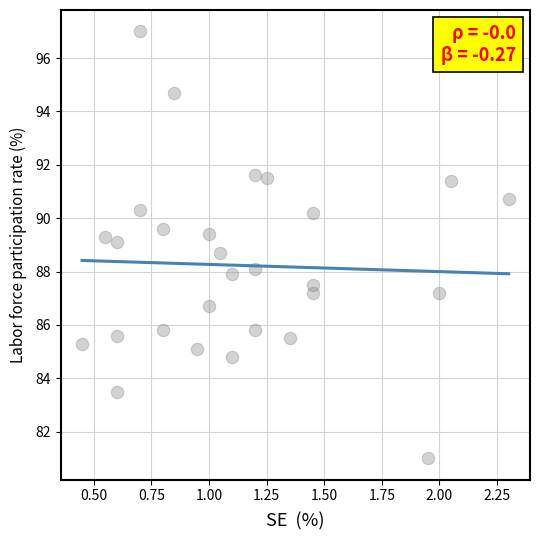

What is the range of X values (max minus min)?

1.8